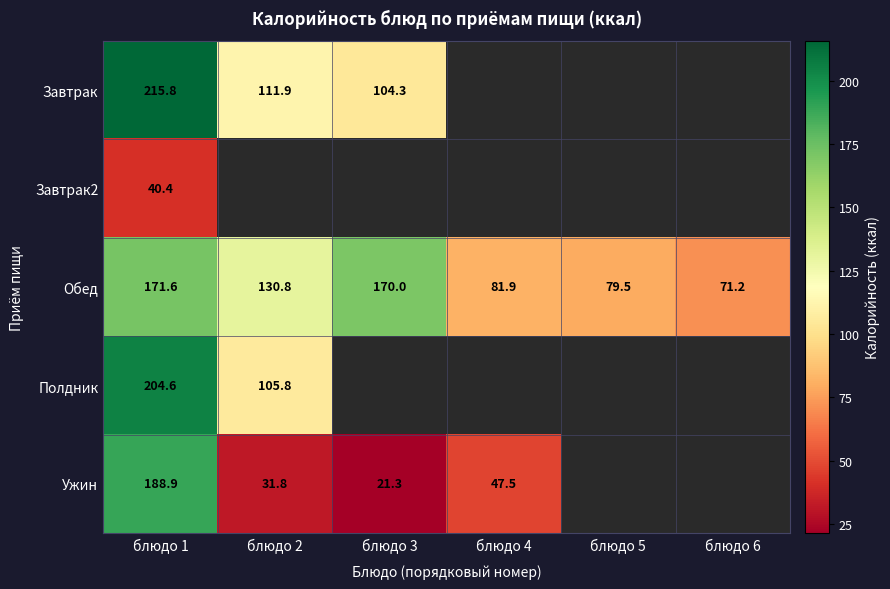

Is it true that Ужин equals 287.1 at блюдо 1?

False